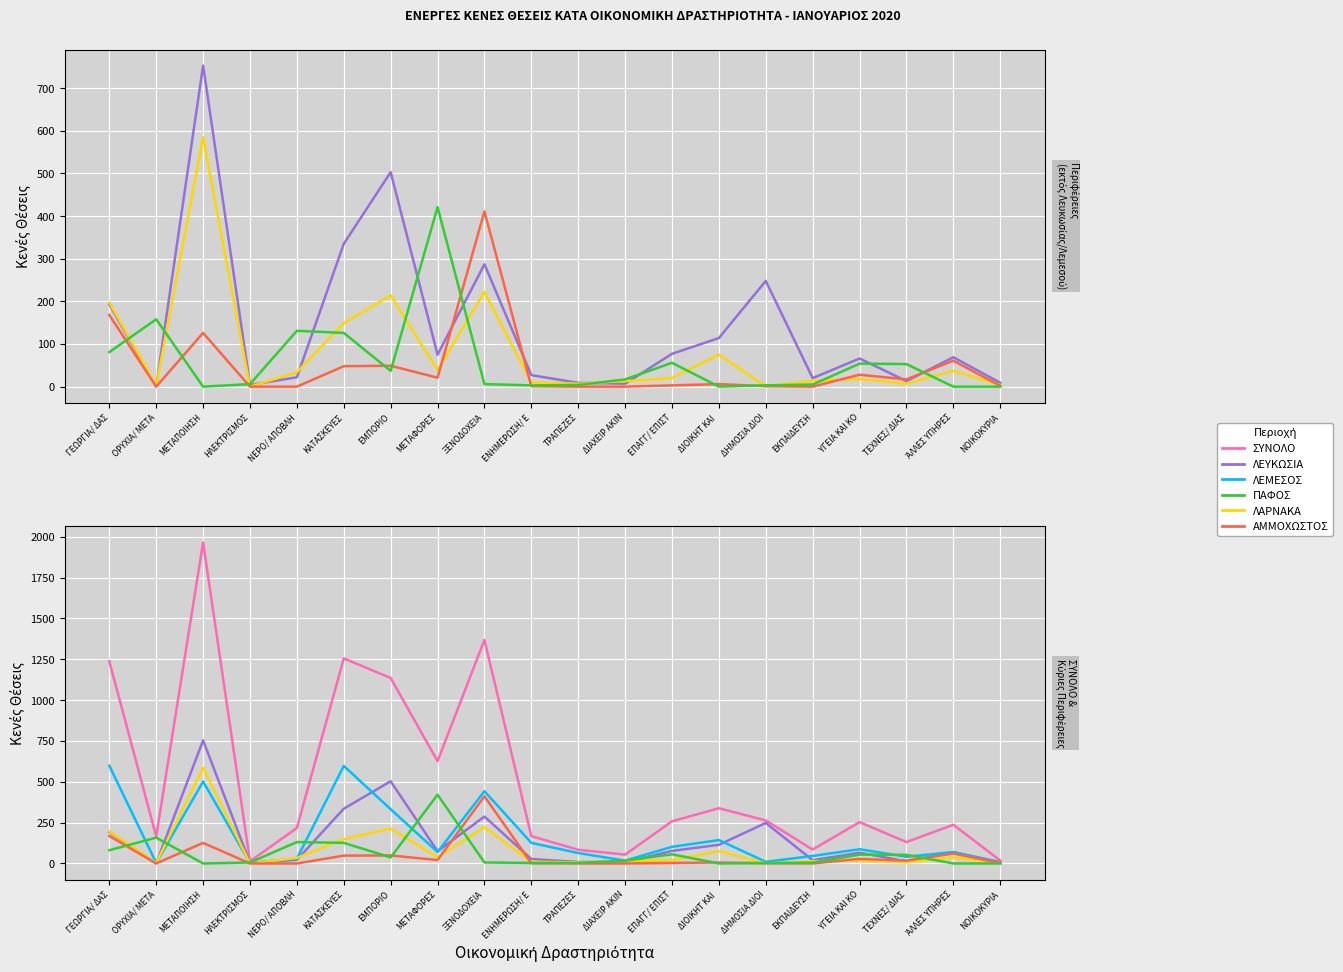

How many interior local peaks does the ΛΕΥΚΩΣΙΑ series have?

6